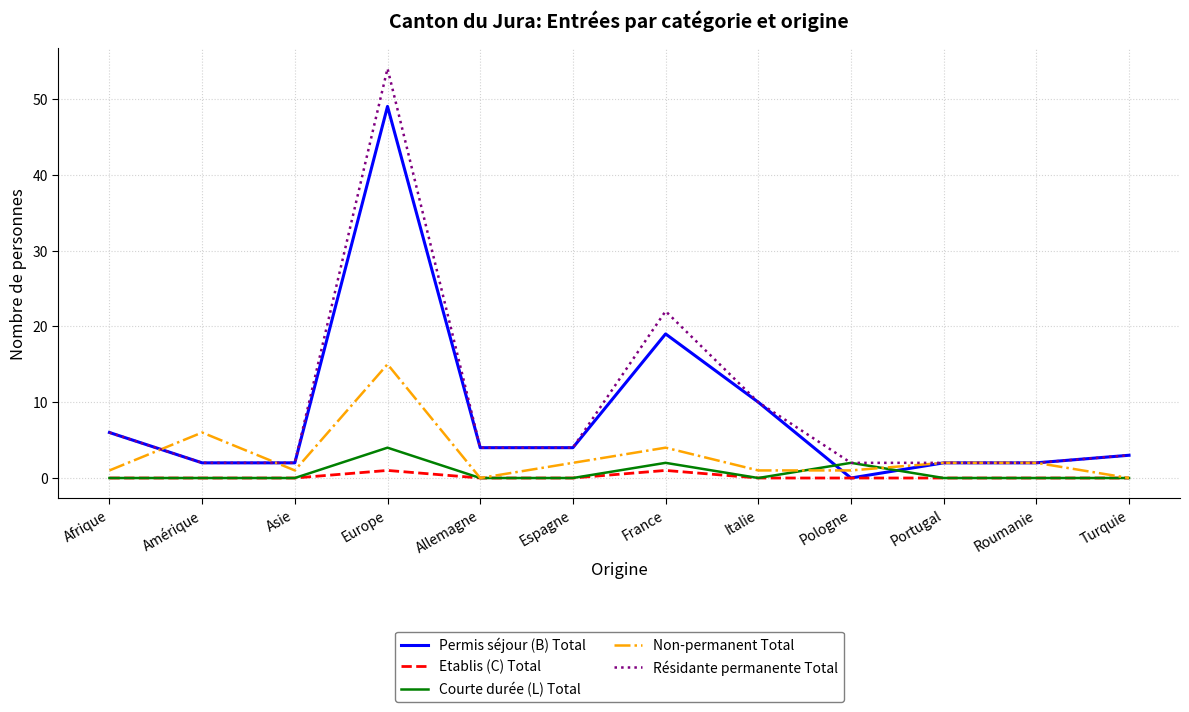

Is it true that Permis séjour (B) Total equals 1 at Espagne?

False